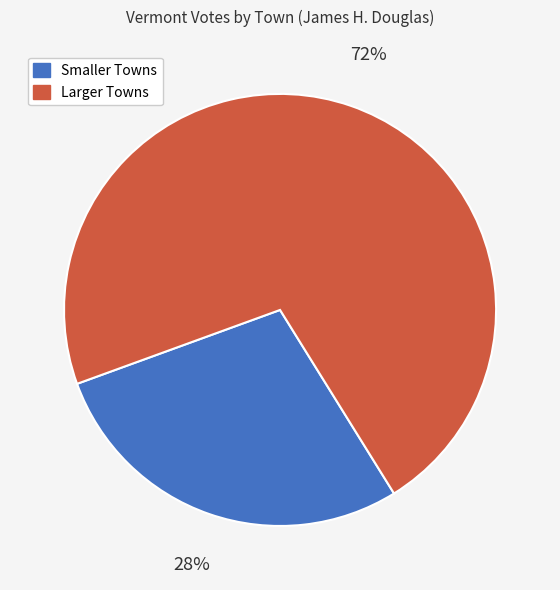

To the nearest percent, what is the average slice percentage?

50%